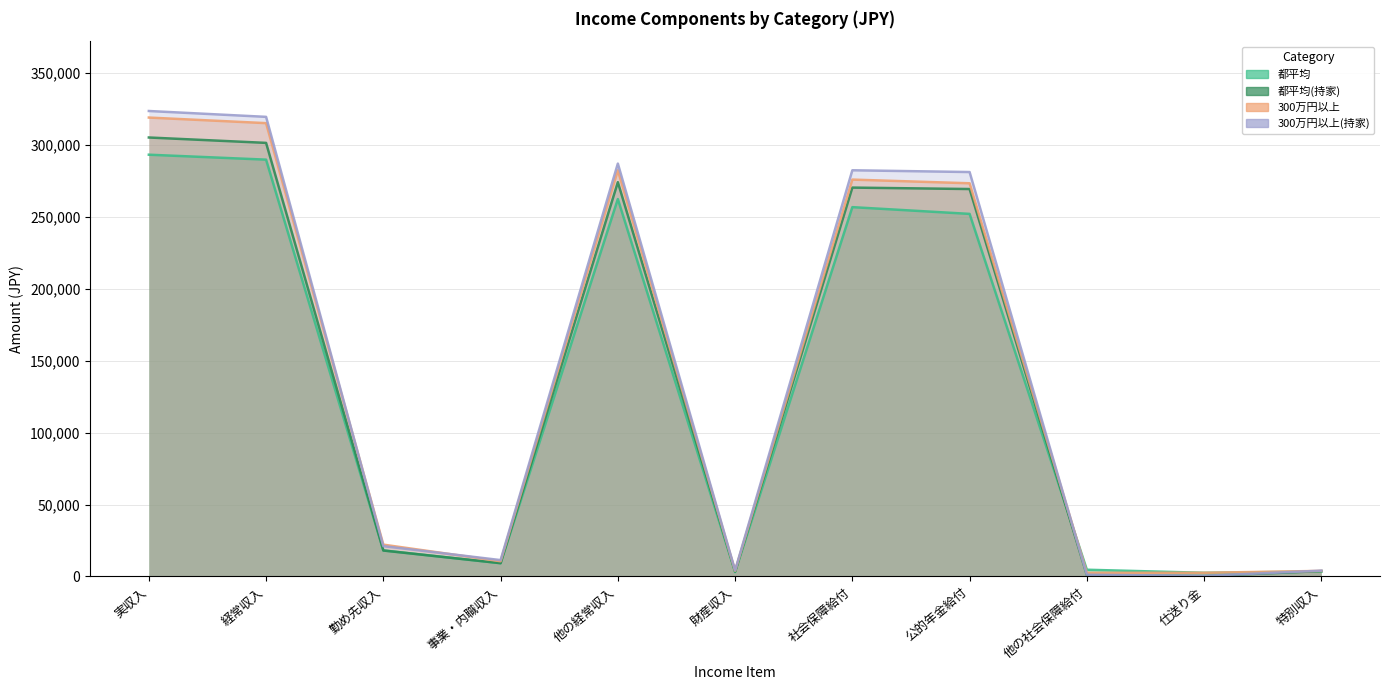

What is the spread (max minus min) of values at 勤め先収入?

4093